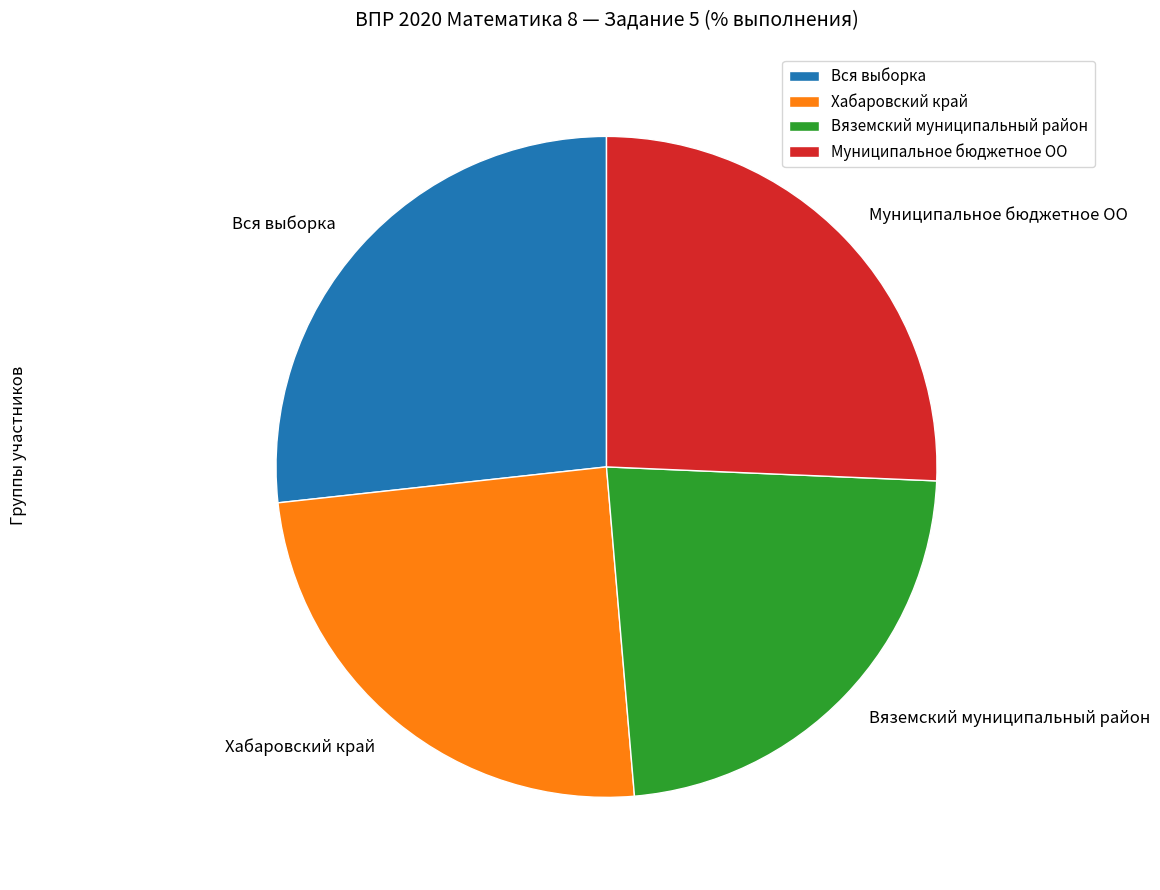

Which category has the biggest portion of the pie?

Вся выборка